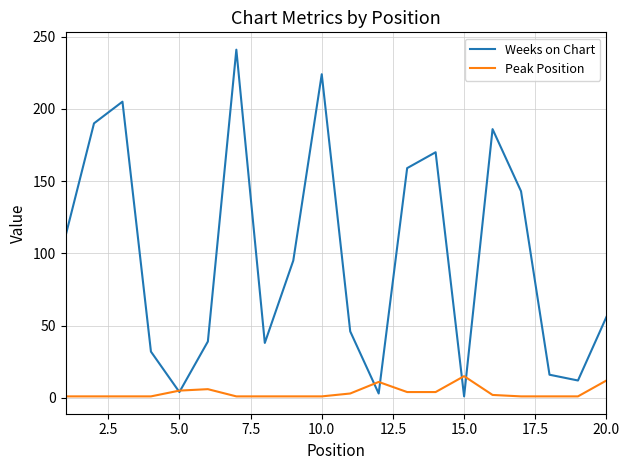

Which series has the largest total across all categories?

Weeks on Chart